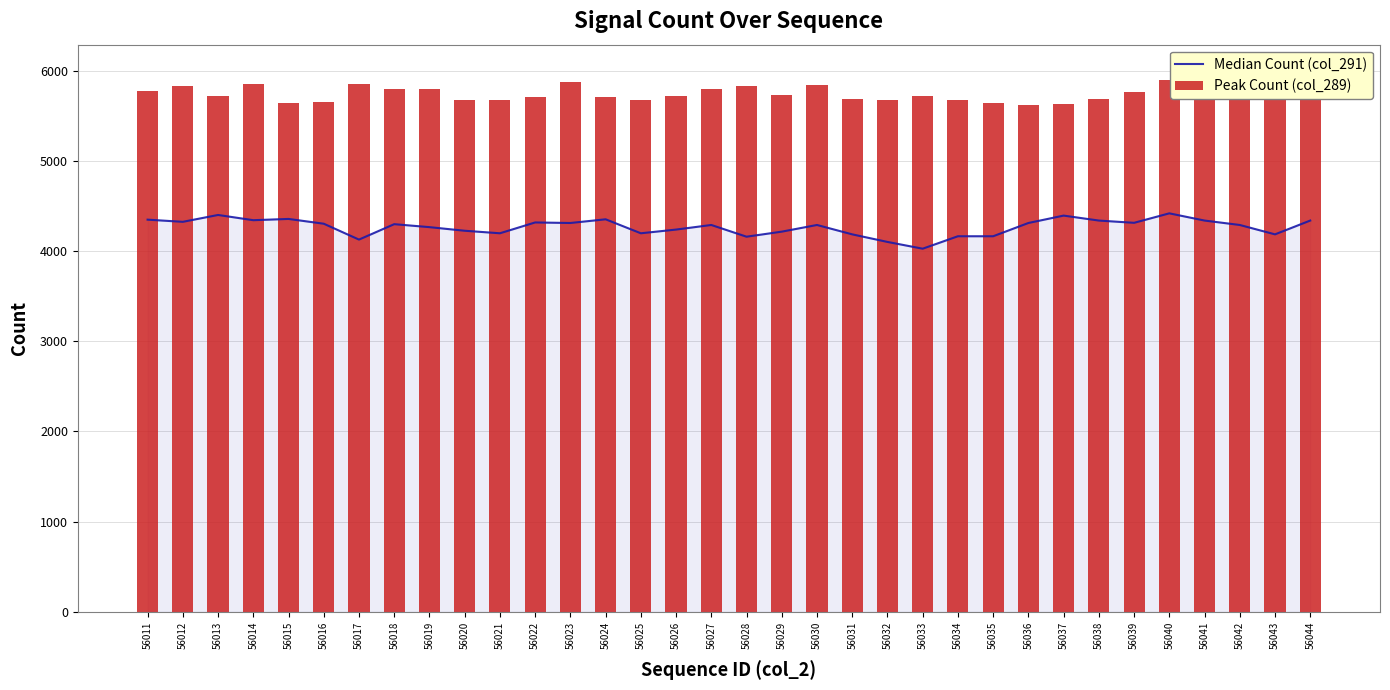

How many data points does each series have?

34